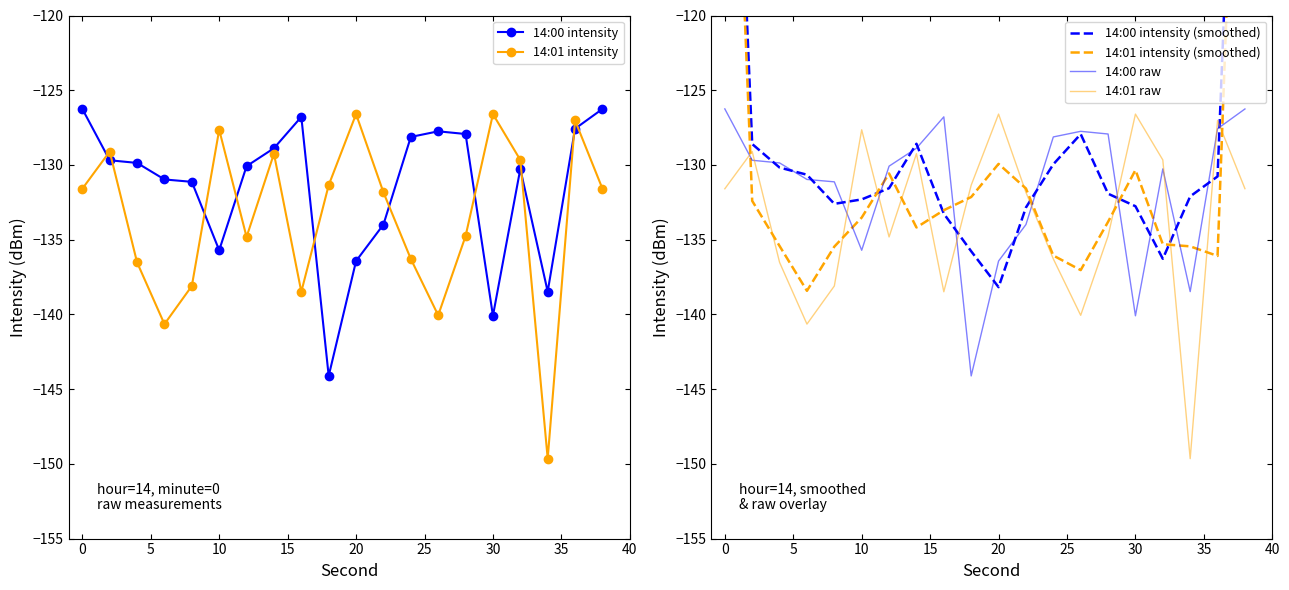

What is the maximum value for 14:01 raw?

-126.6